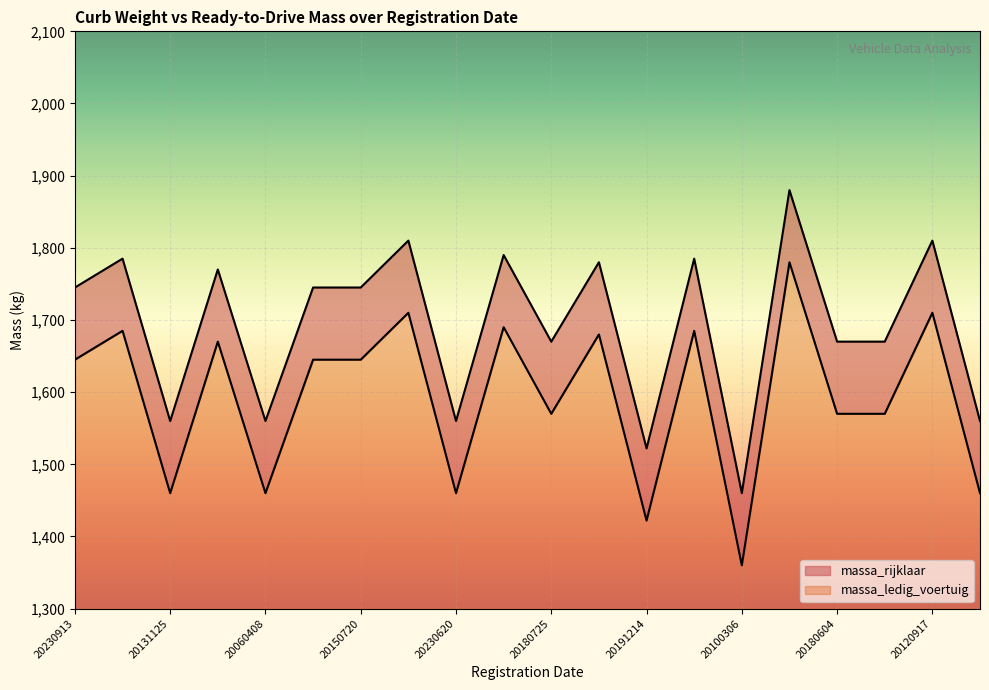

Reading left to right, list all the values displayed in this chart.

massa_ledig_voertuig: 20230913=1645	20140128=1685	20131125=1460	20190804=1670	20060408=1460	20131108=1645	20150720=1645	20220107=1710	20230620=1460	20240301=1690	20180725=1570	20170524=1680	20191214=1422	20070512=1685	20100306=1360	20190311=1780	20180604=1570	20080729=1570	20120917=1710	20070515=1460
massa_rijklaar: 20230913=1745	20140128=1785	20131125=1560	20190804=1770	20060408=1560	20131108=1745	20150720=1745	20220107=1810	20230620=1560	20240301=1790	20180725=1670	20170524=1780	20191214=1522	20070512=1785	20100306=1460	20190311=1880	20180604=1670	20080729=1670	20120917=1810	20070515=1560